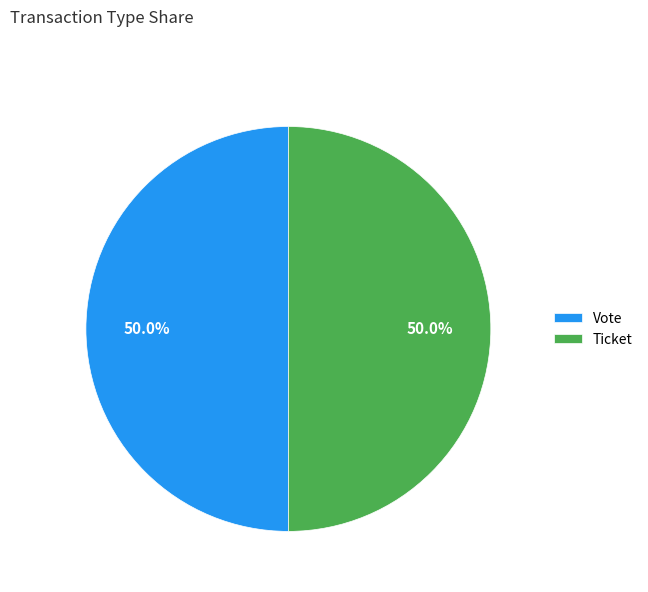

Approximately how many times larger is the value at Vote compared to Ticket?

1.0